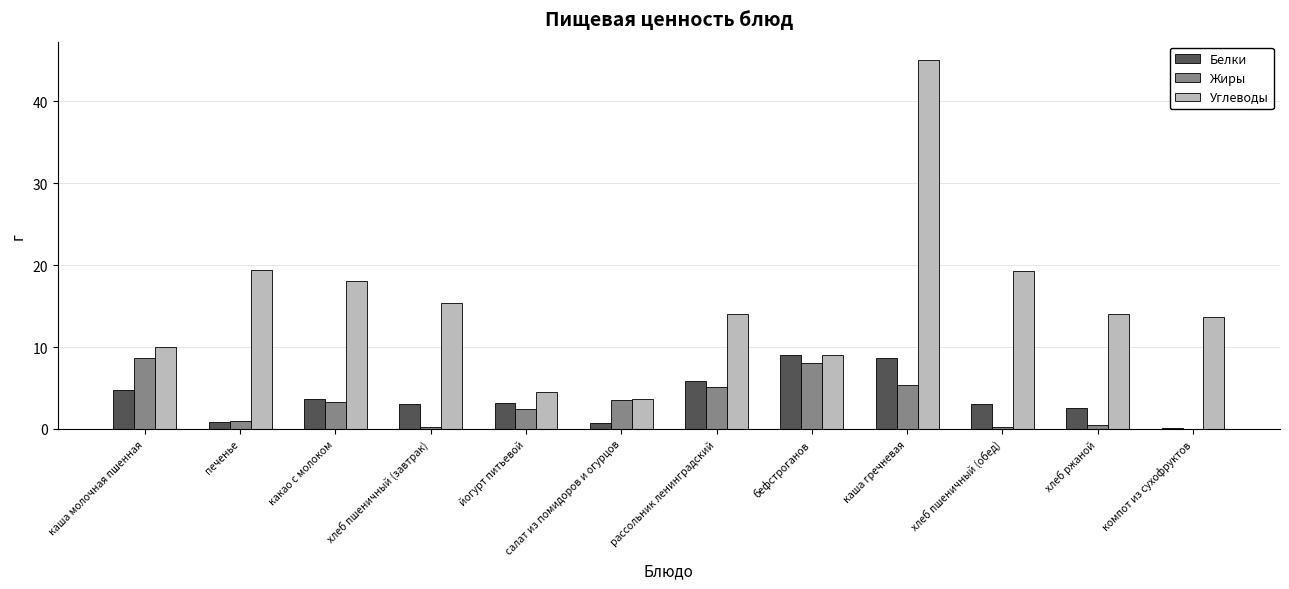

How many distinct data groups are displayed?

3